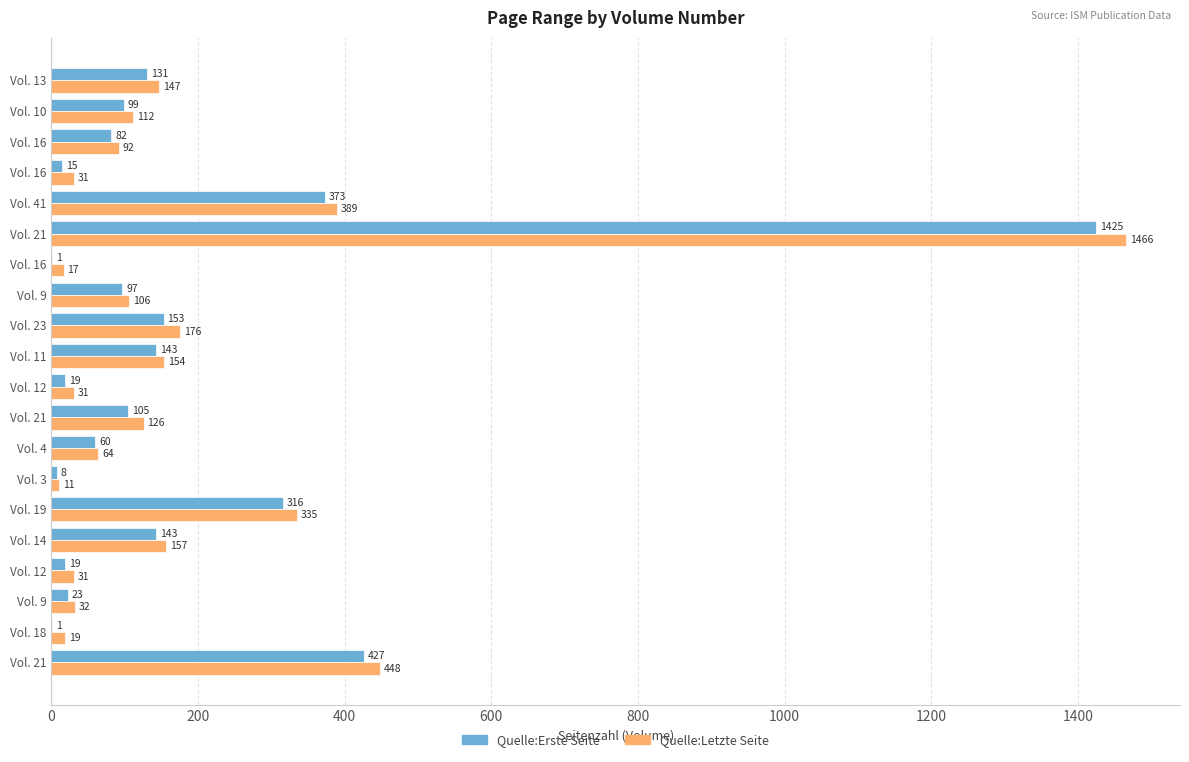

What are all the series names shown in the legend?

Quelle:Erste Seite, Quelle:Letzte Seite